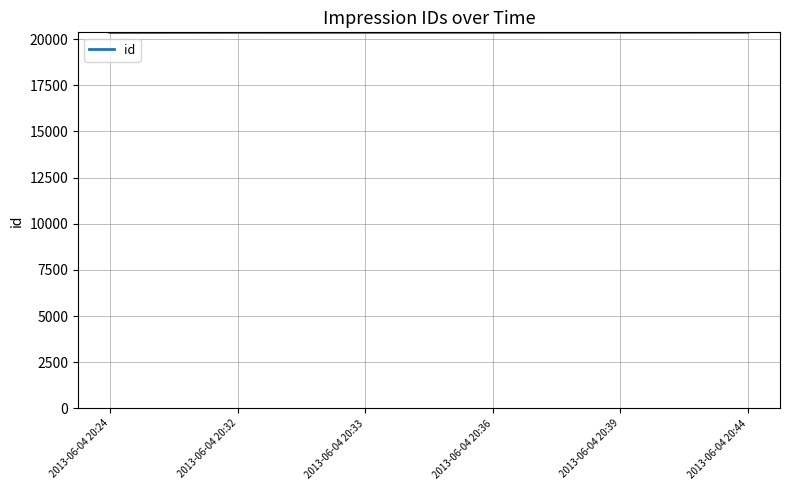

Is it true that the value at 2013-06-04 20:33 is 20359?

True